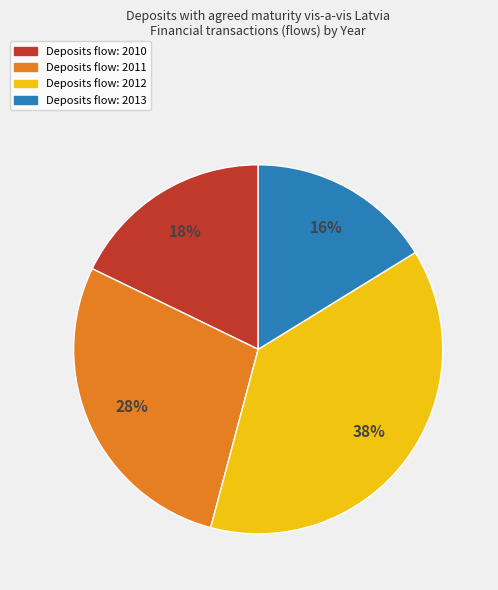

To the nearest percent, what is the difference between the largest and smallest slice percentages?

22%